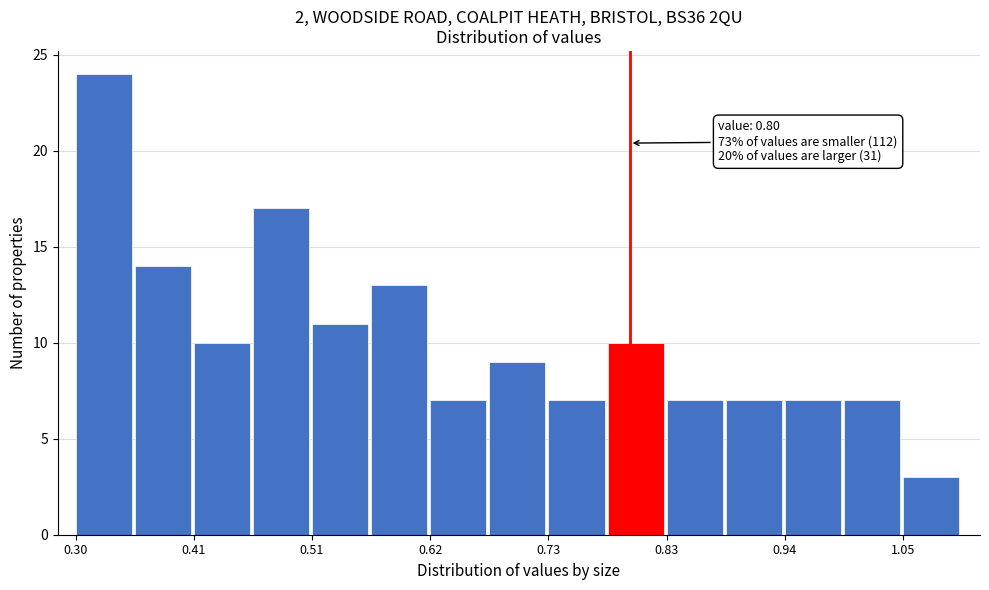

Read against the x-axis, roughly where is the centre of the tallest bar?

0.32